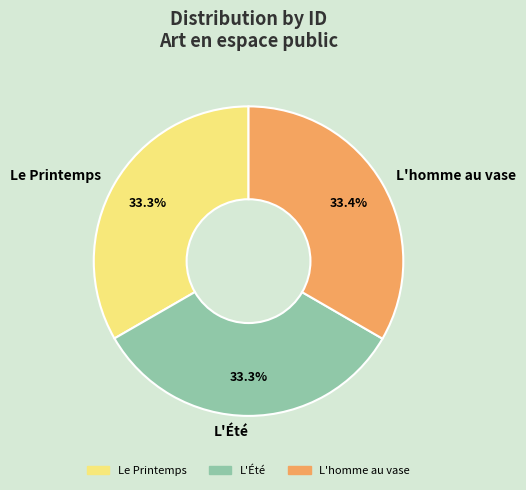

What percentage do L'homme au vase and Le Printemps together represent?

66.7%